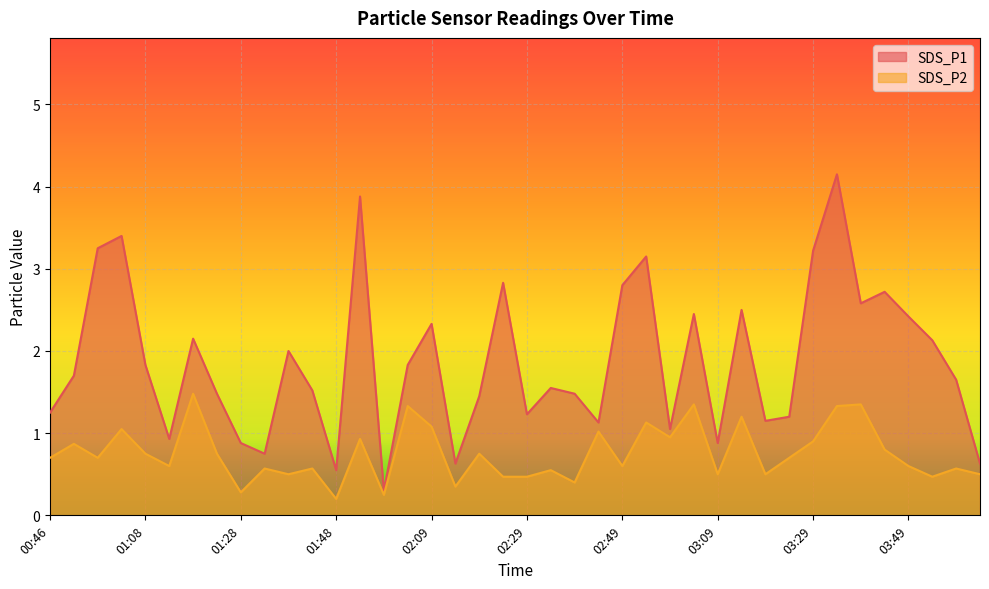

Where is the first local minimum for SDS_P1?

01:13